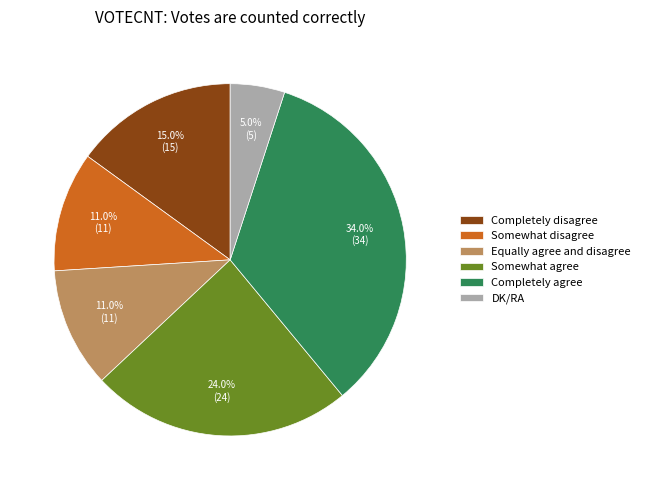

Combined, do DK/RA and Somewhat agree account for over 50%?

No